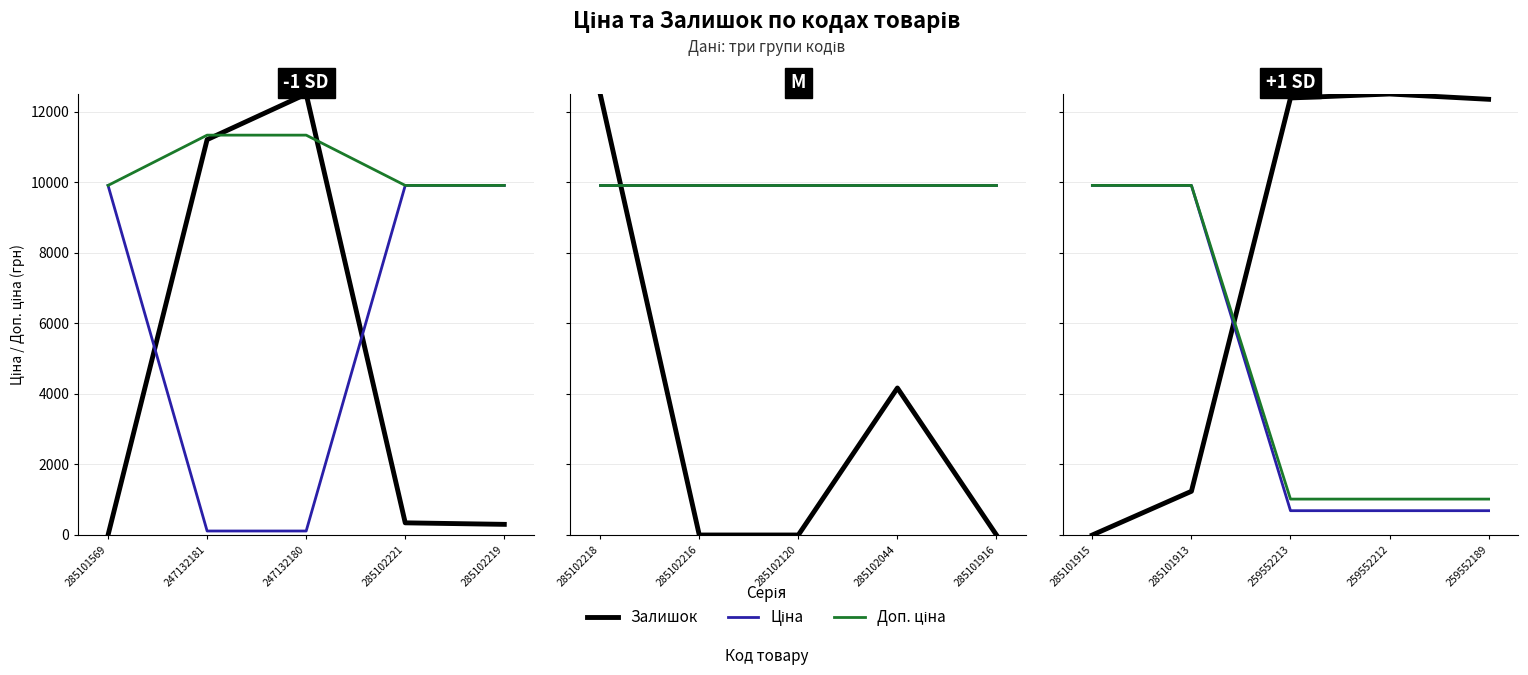

What is the greatest value displayed?

12500.0